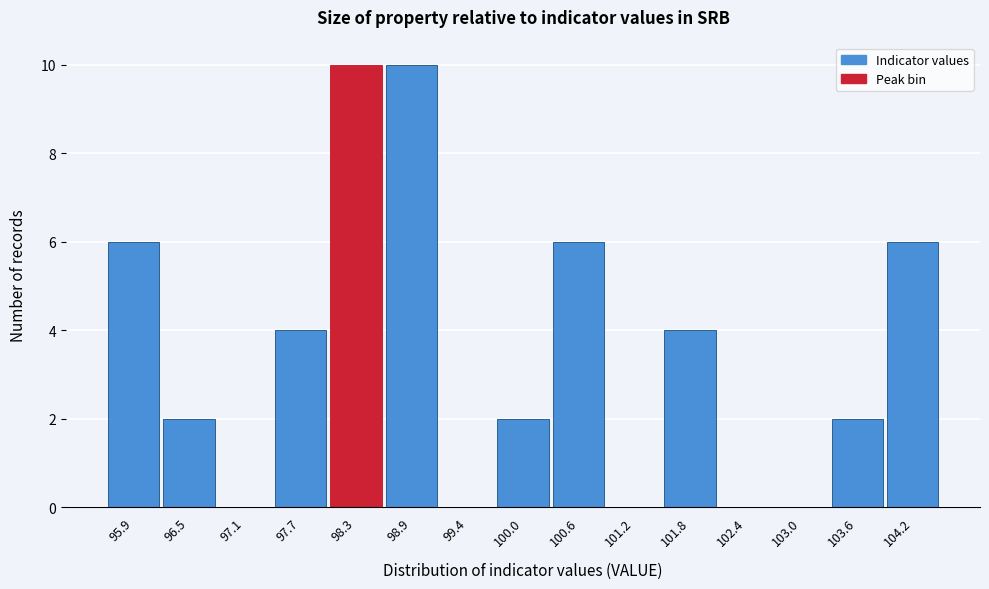

Reading left to right, extract all data points from this chart.

95.9=6	96.5=2	97.1=0	97.7=4	98.3=10	98.9=10	99.4=0	100.0=2	100.6=6	101.2=0	101.8=4	102.4=0	103.0=0	103.6=2	104.2=6